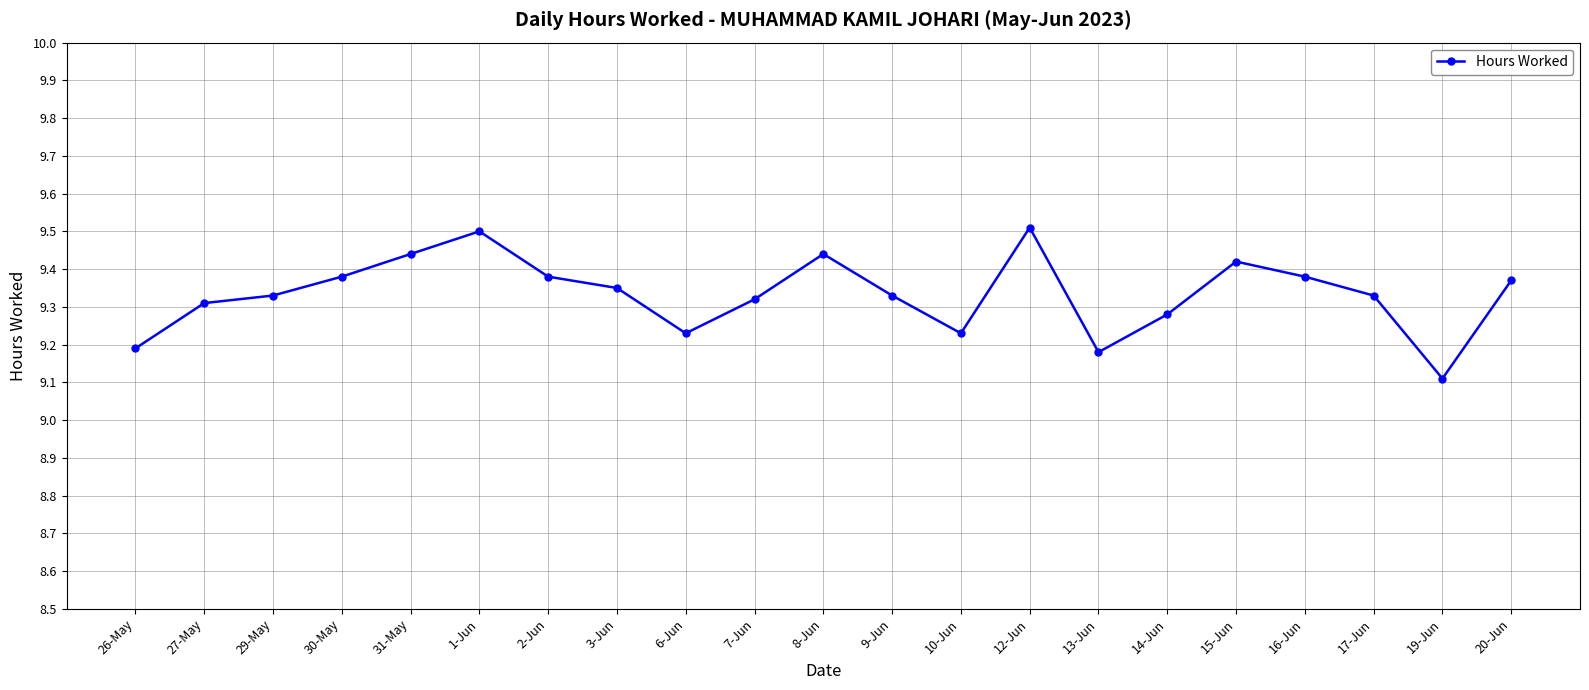

Does the chart display data point markers on the line(s)?

Yes